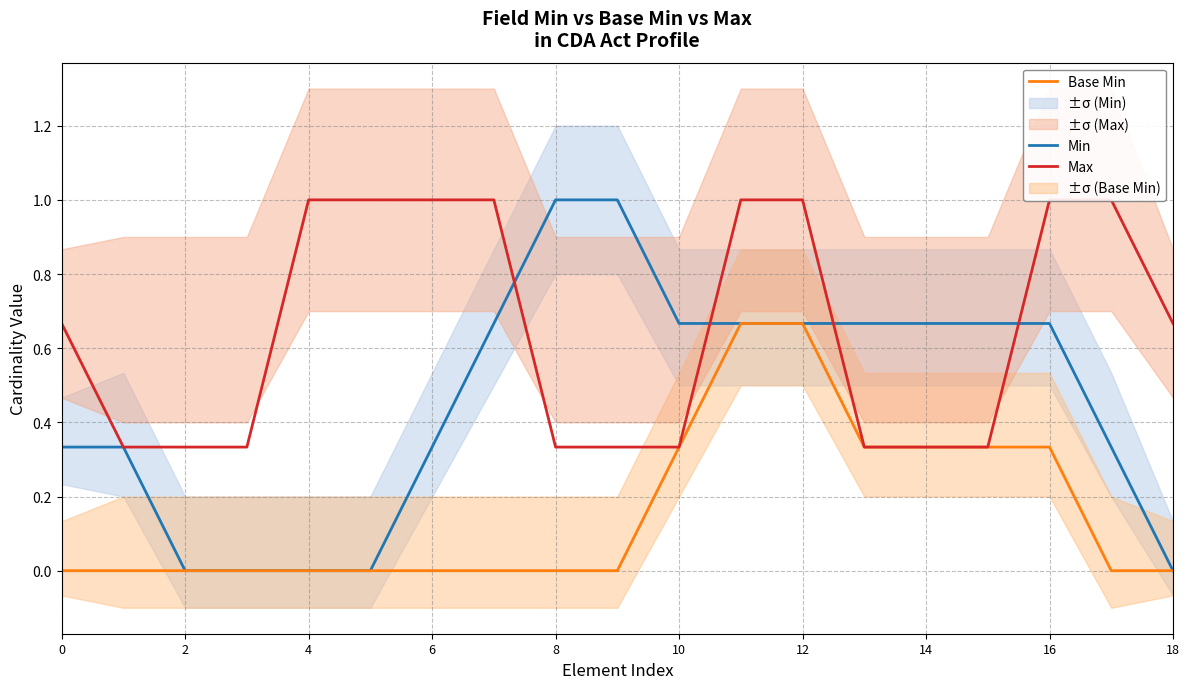

True or false: Max and Base Min cross at least once.

False